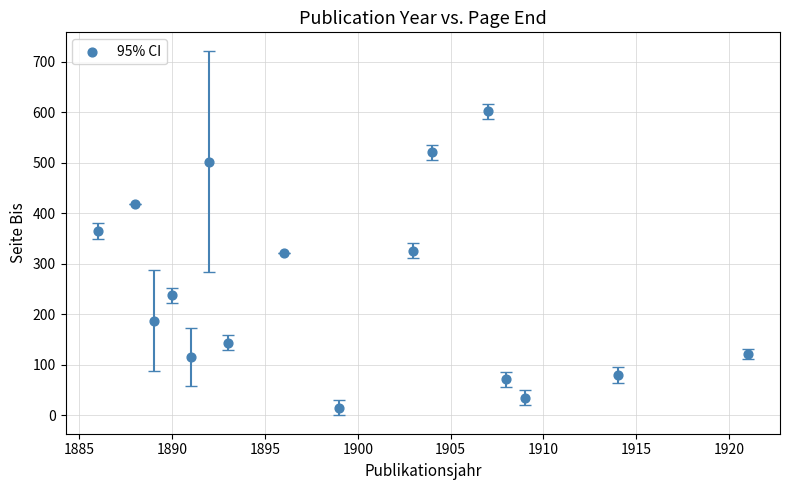

What is the range of X values (max minus min)?

35.0